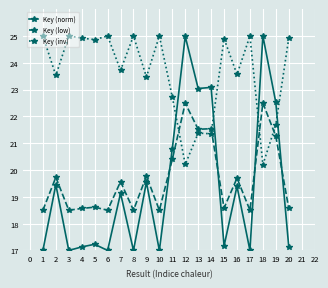

Is the value of Key (inv) at 17 greater than the value of Key (low) at 10?

Yes